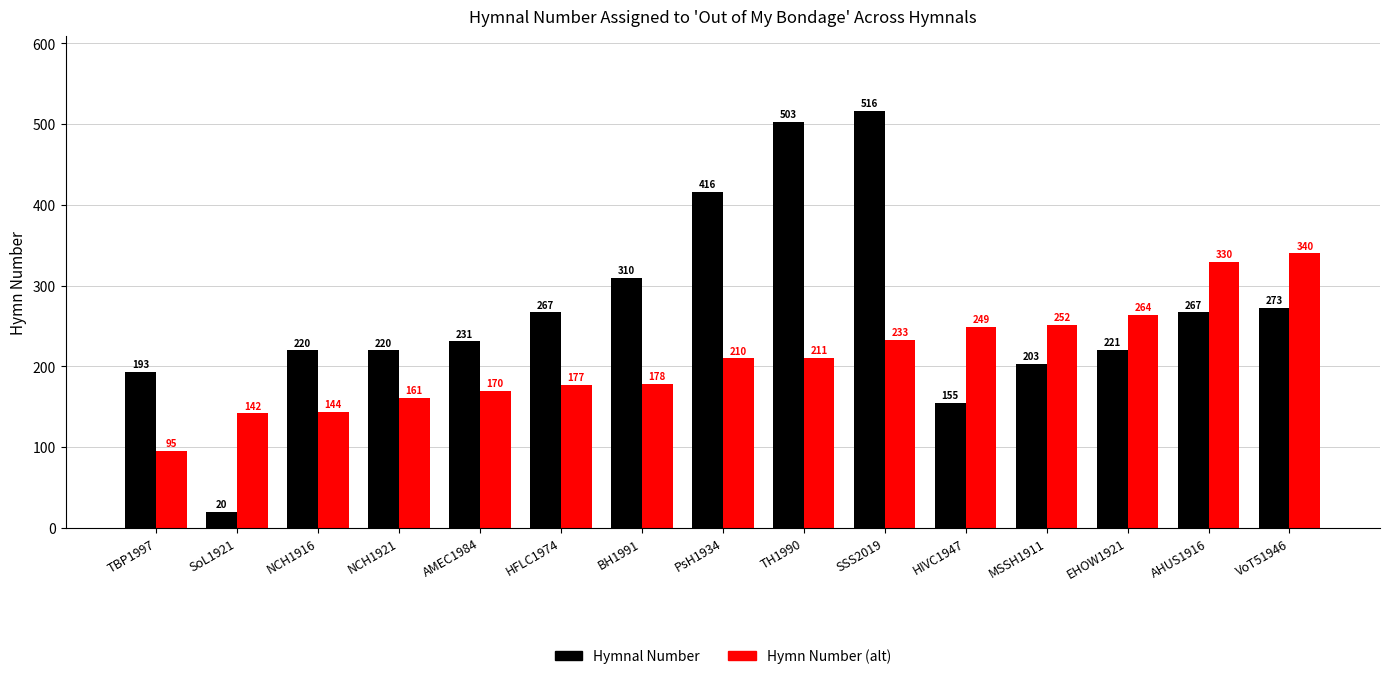

Which series has the largest range (max minus min)?

Hymnal Number